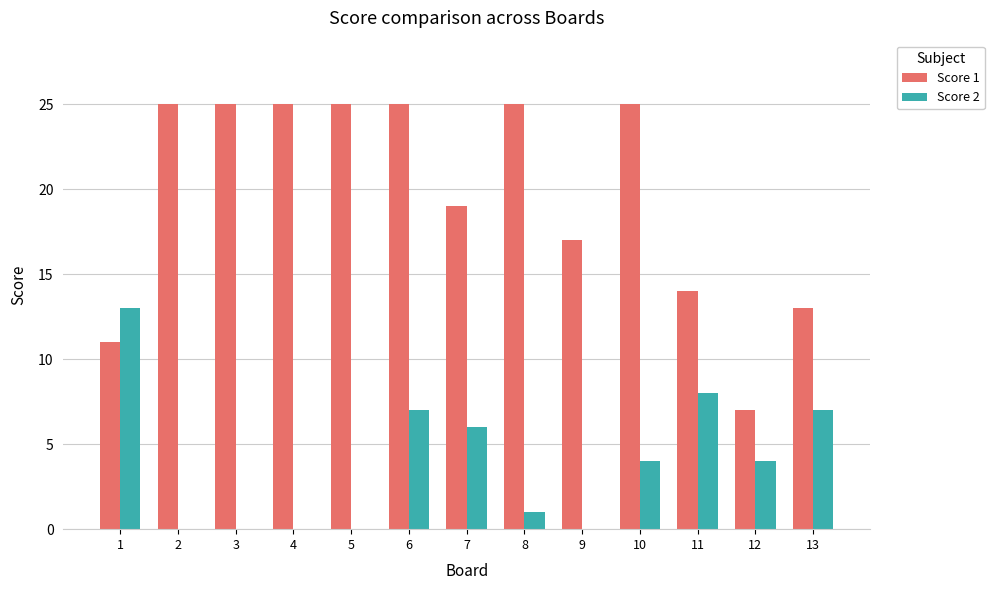

Which series has the largest range (max minus min)?

Score 1